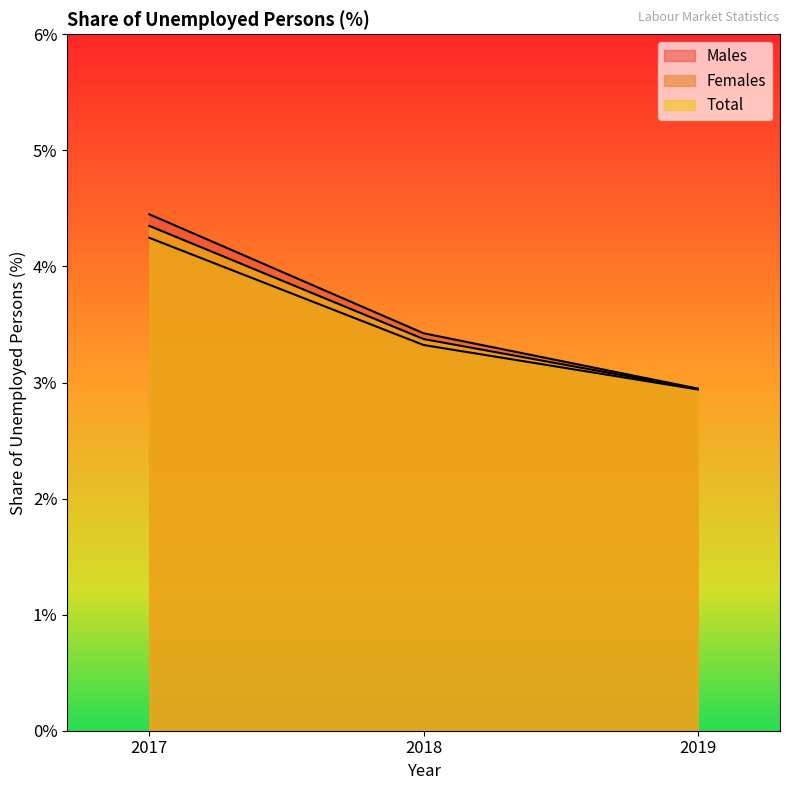

What is the value of the Females point at the 3rd from the left?

2.9